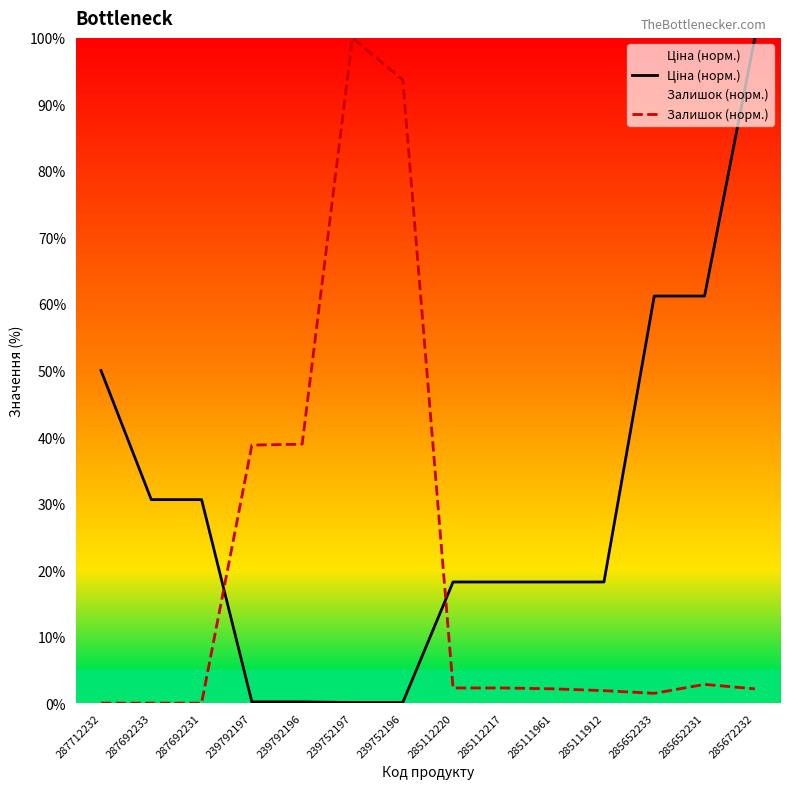

What is the spread (max minus min) of values at 239752196?

93.6